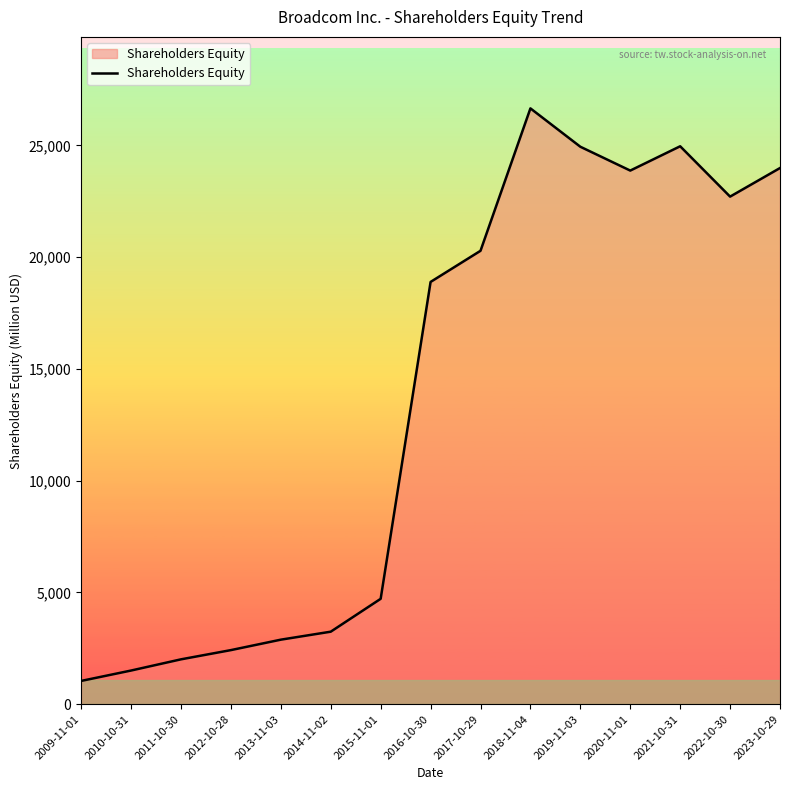

How many interior local valleys (lower than both neighbors) does the data have?

2